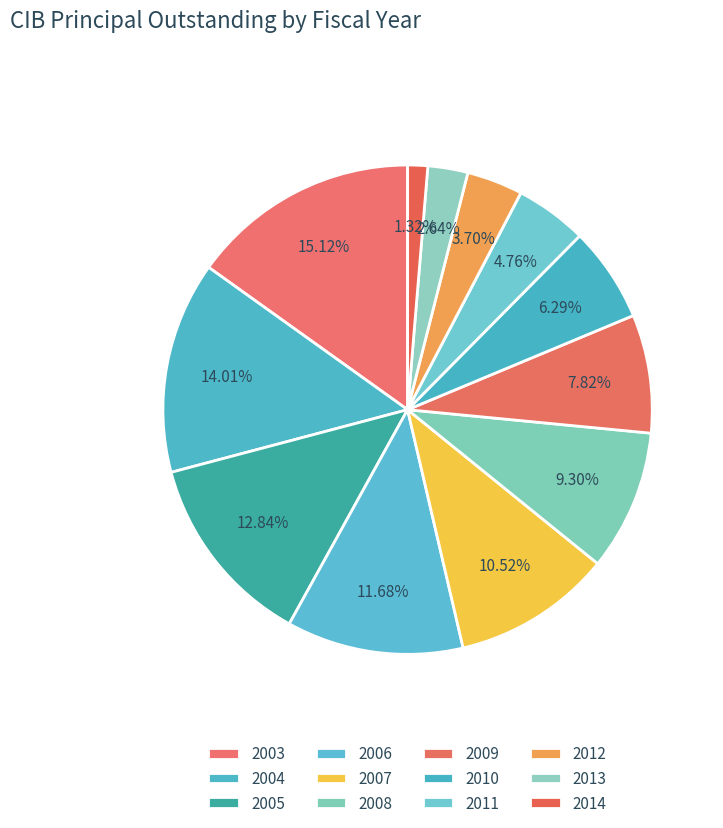

Does 2010 account for over 50% of the chart?

No